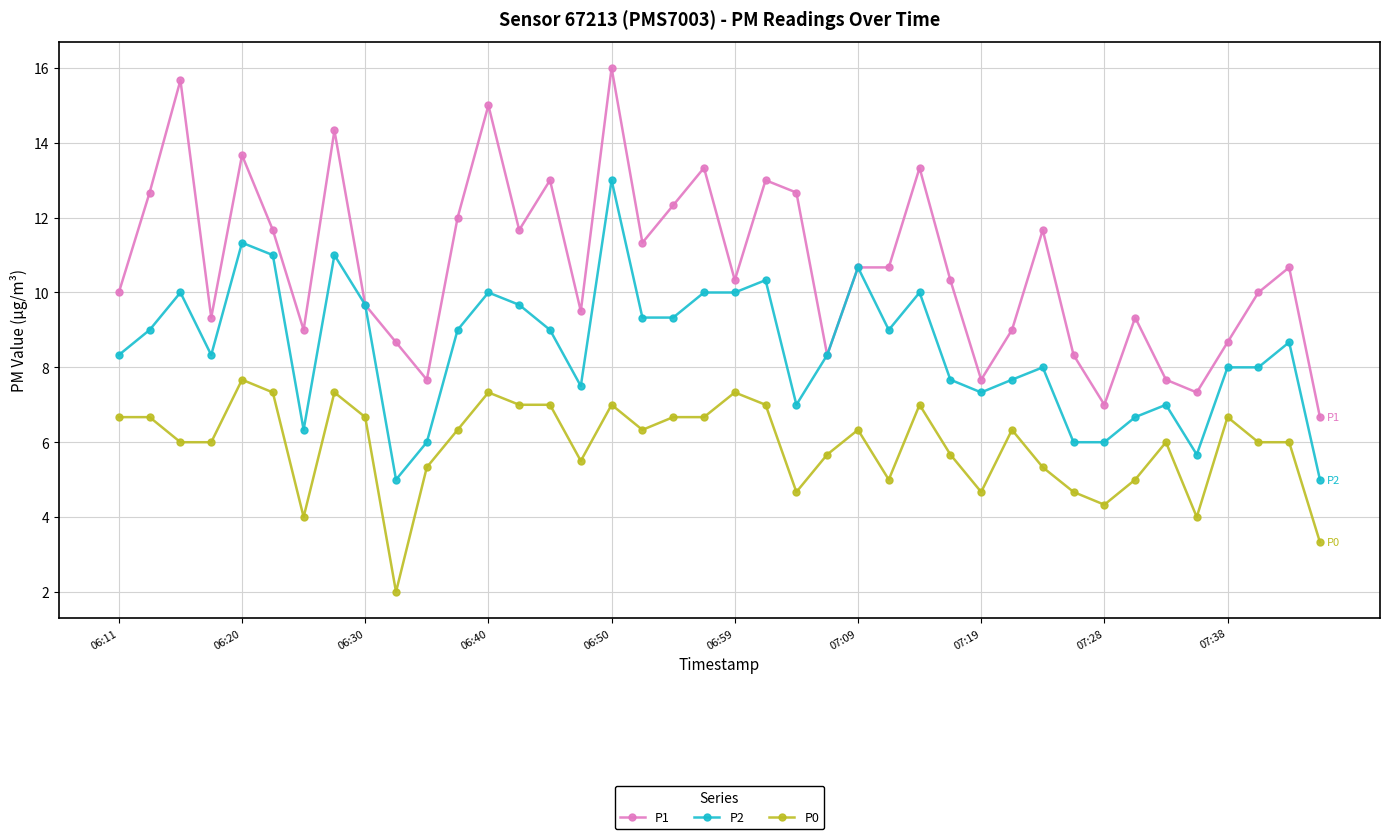

Which series has the largest range (max minus min)?

P1